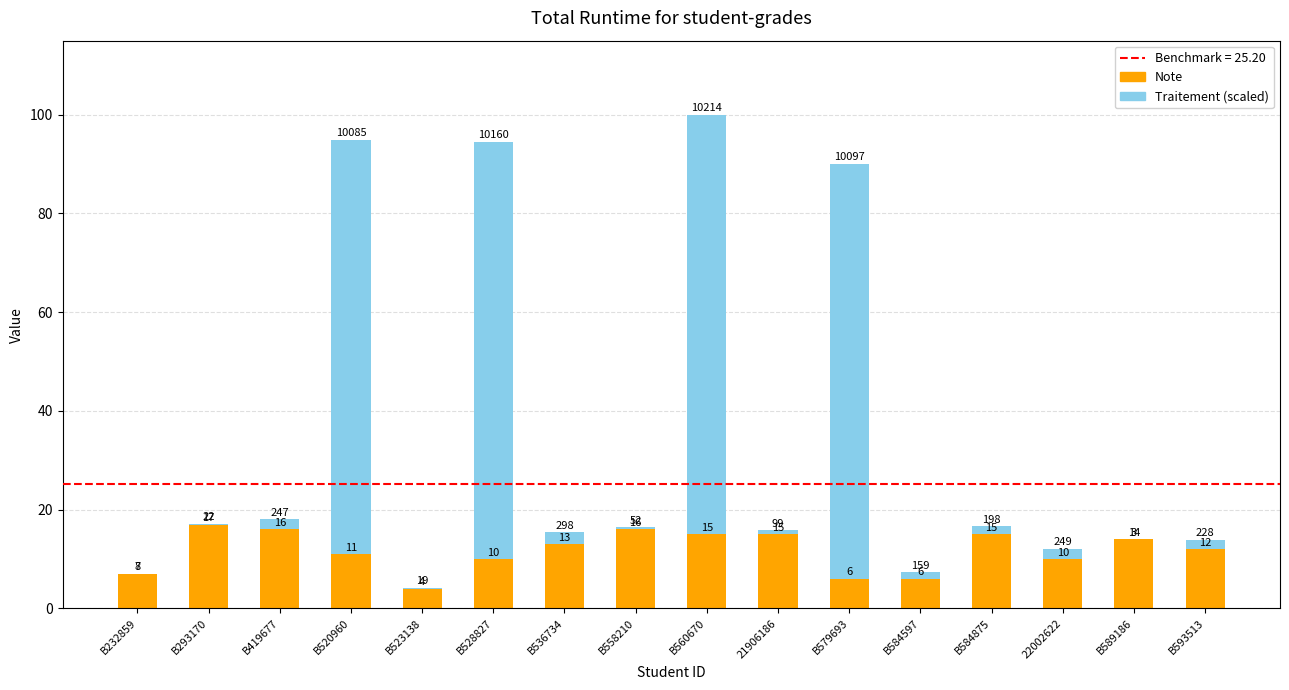

At which category is the sum across all series the highest?

B560670